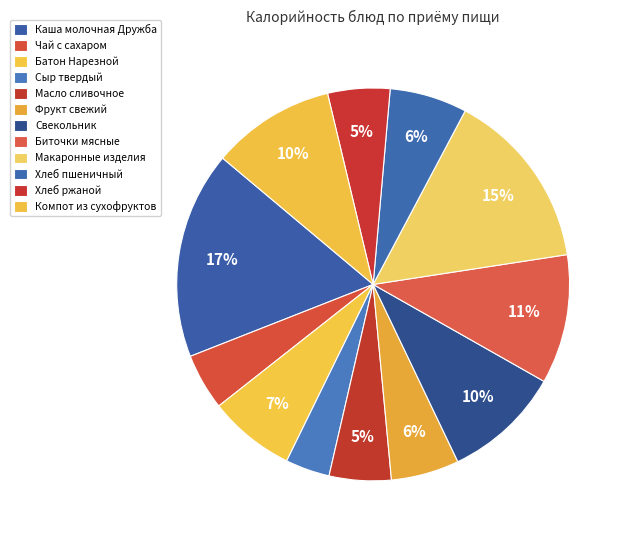

How many slices are in this pie chart?

12